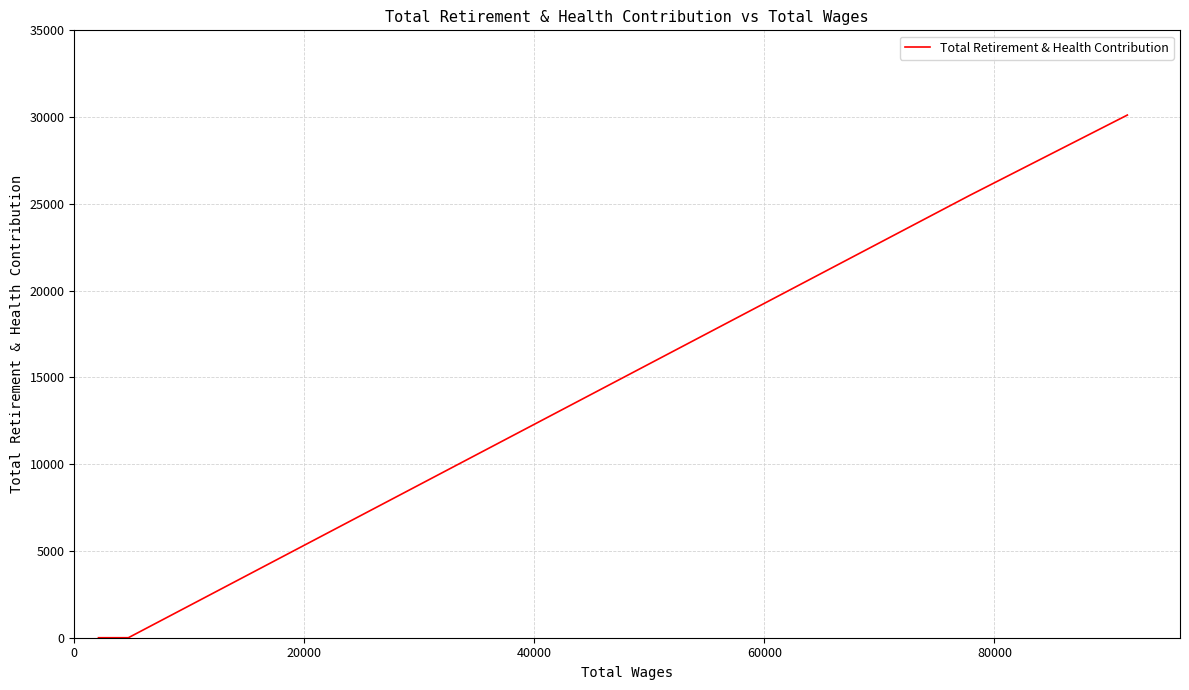

True or false: the data has more than 0 interior local peaks.

False